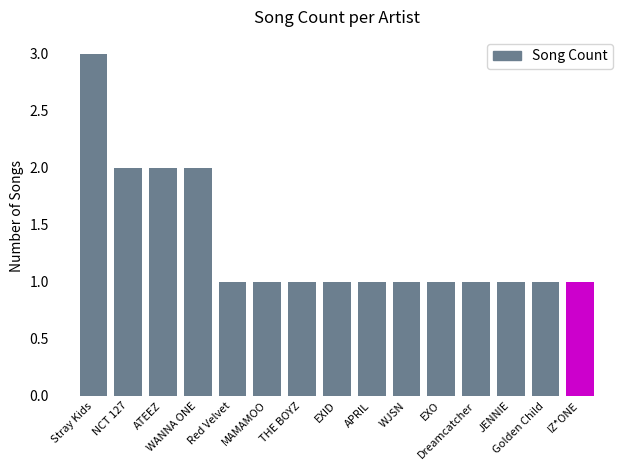

What is the greatest value displayed?

3